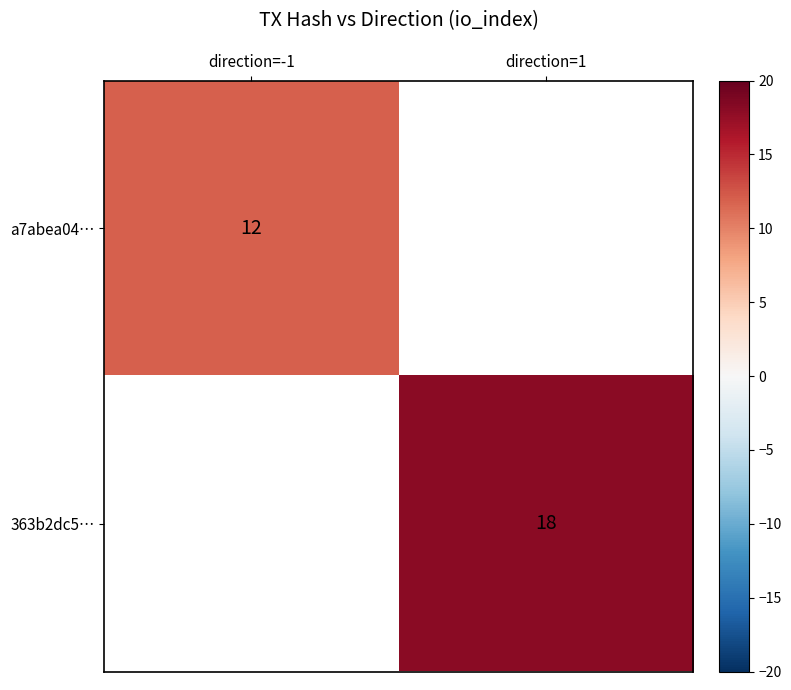

Count the number of data series in this chart.

2